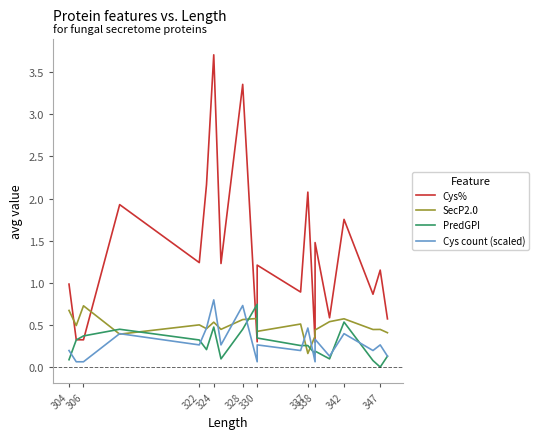

How many lines are shown in the chart?

4